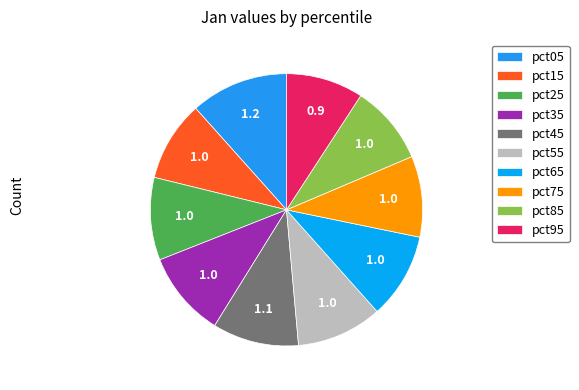

To the nearest percent, what is the difference between the pct45 and pct95 slice percentages?

1%